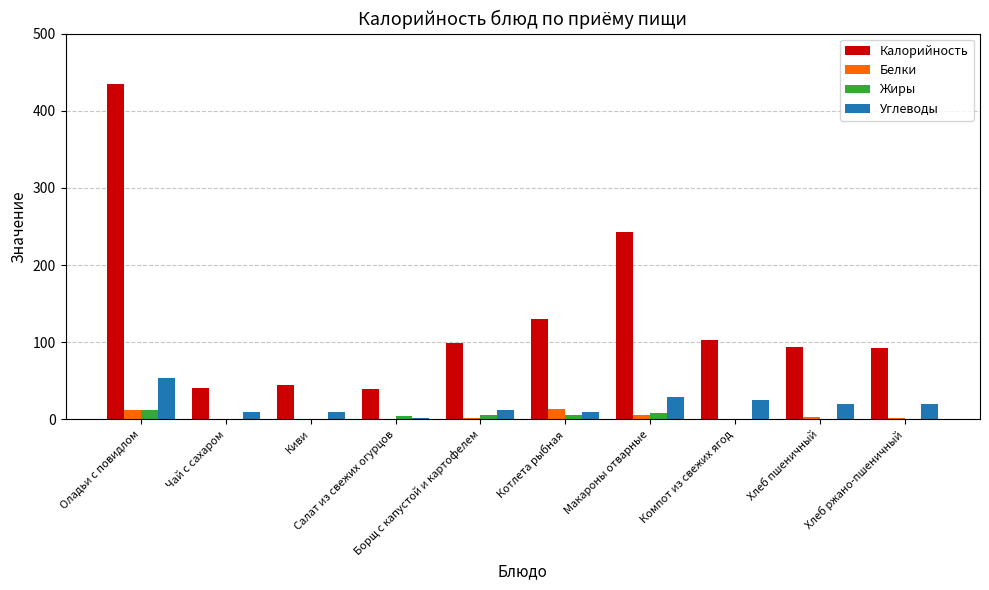

How many groups of bars are there?

10